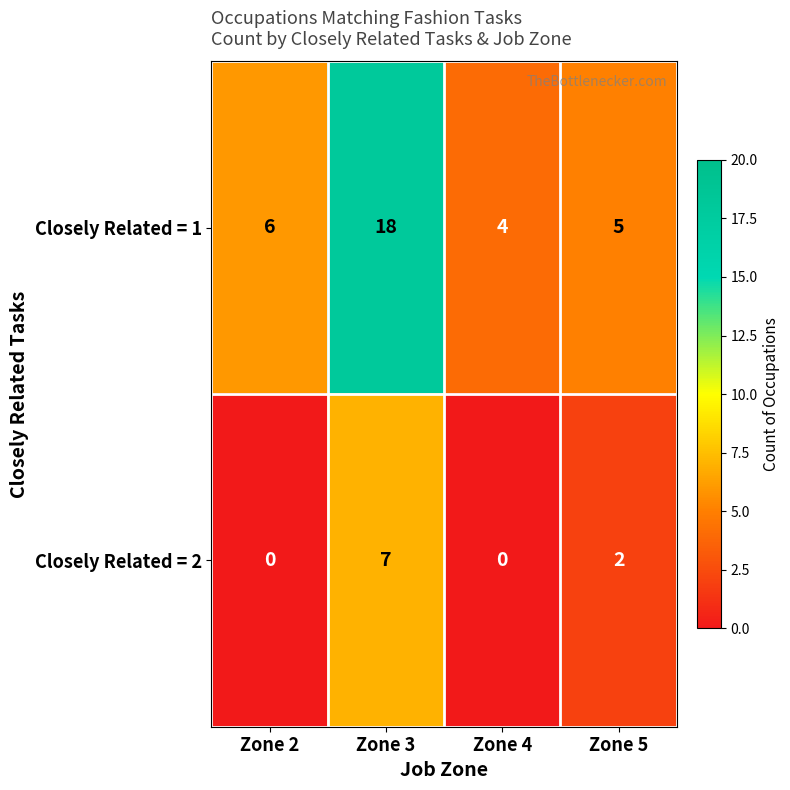

What is the sum of all Closely Related = 1 values?

33